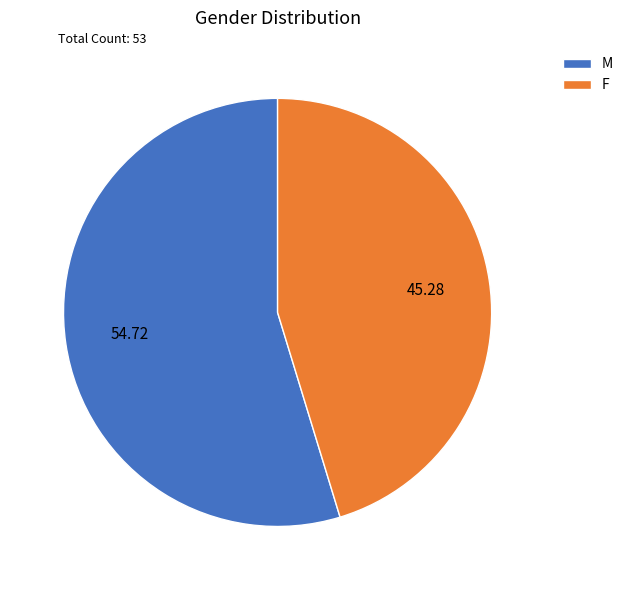

Is the sum of F and M greater than half?

Yes